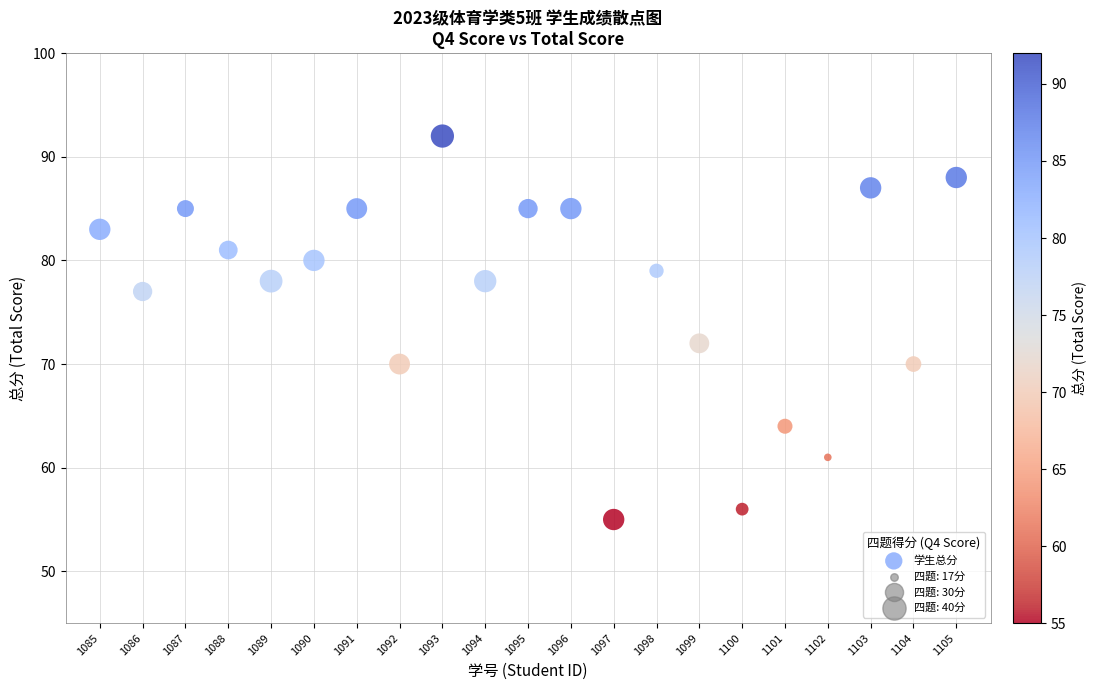

What is the range of Y values (max minus min)?

37